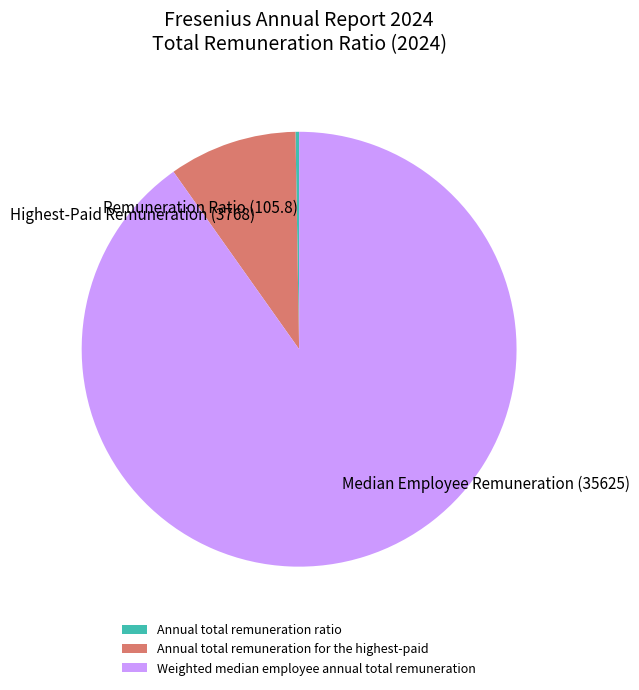

Is it true that Weighted median employee annual total remuneration is 90% of the pie?

True